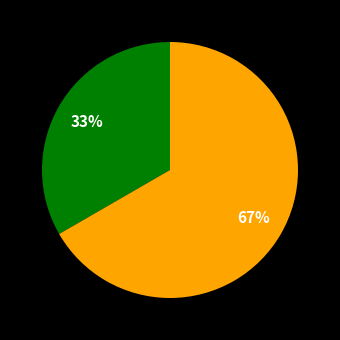

To the nearest percent, what is the average slice percentage?

50%